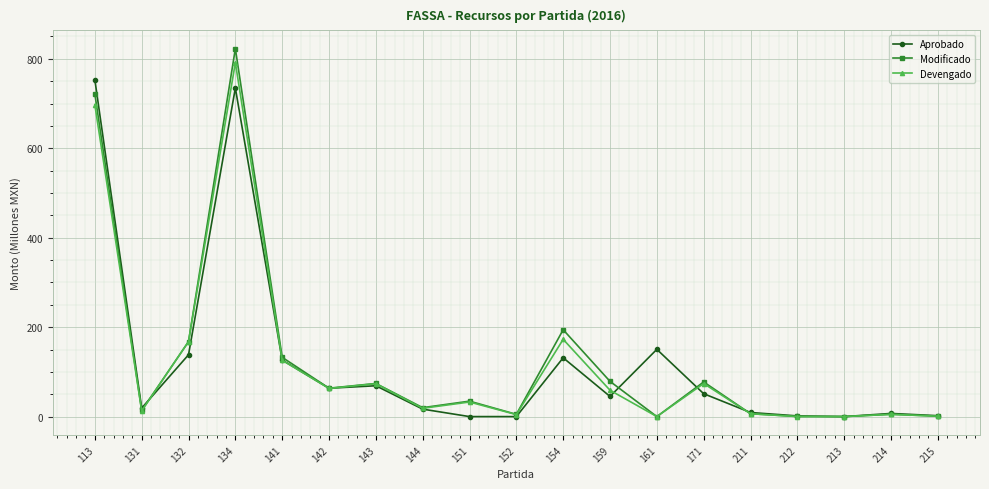

Between 131 and 141, which series saw the biggest shift?

Modificado